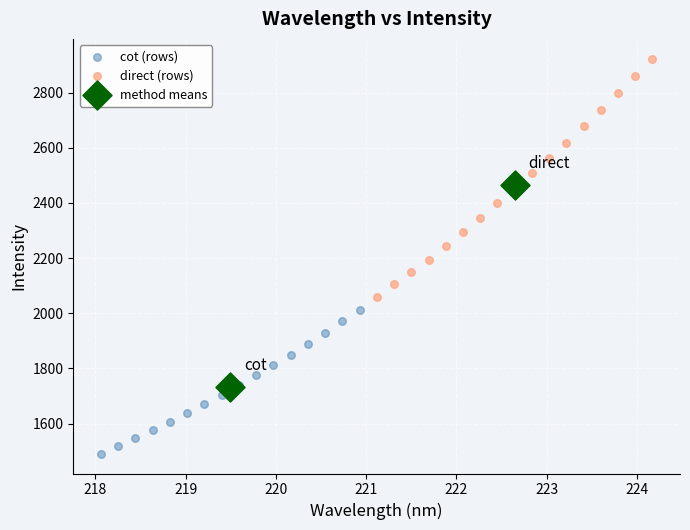

Which series has the largest Y range (max minus min)?

direct (rows)